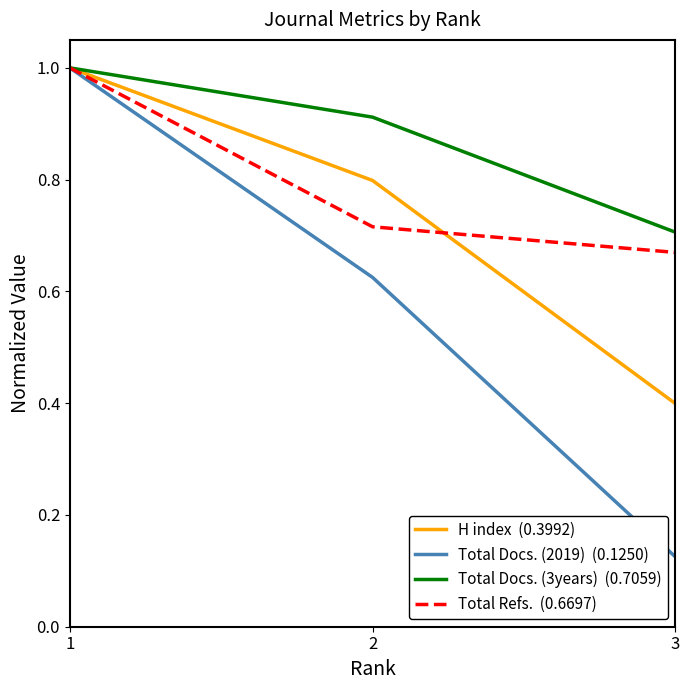

What is the total value across all series at 2?

3.1